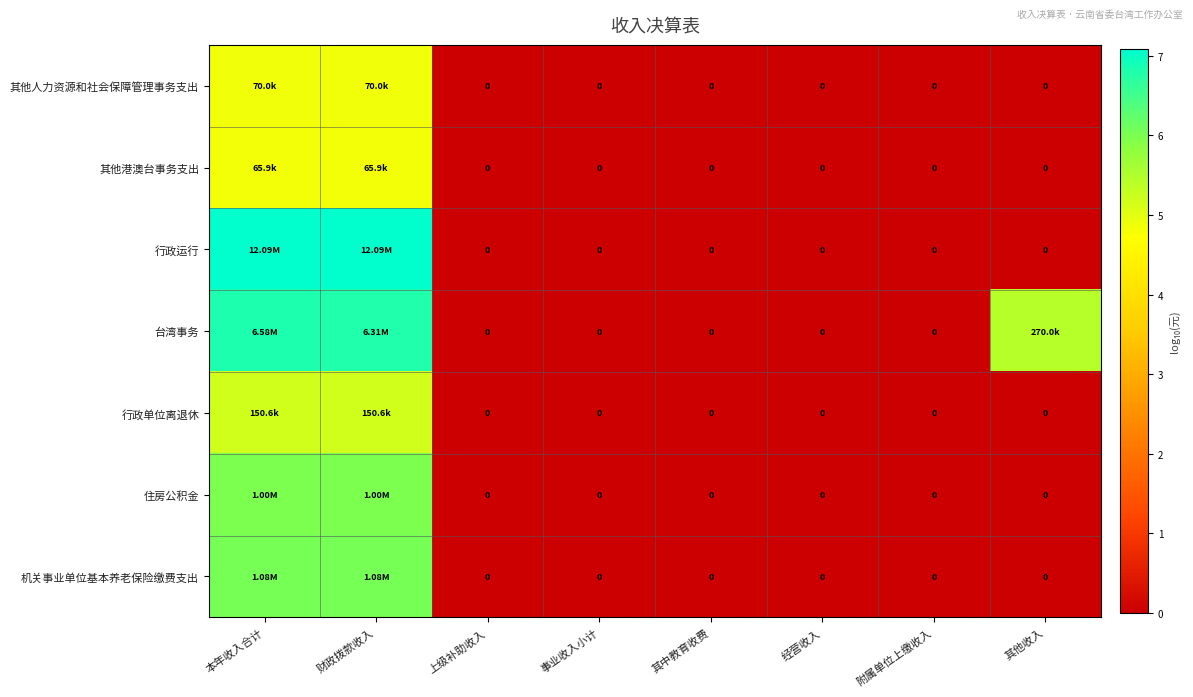

What is the spread (max minus min) of values at 其他收入?

5.4